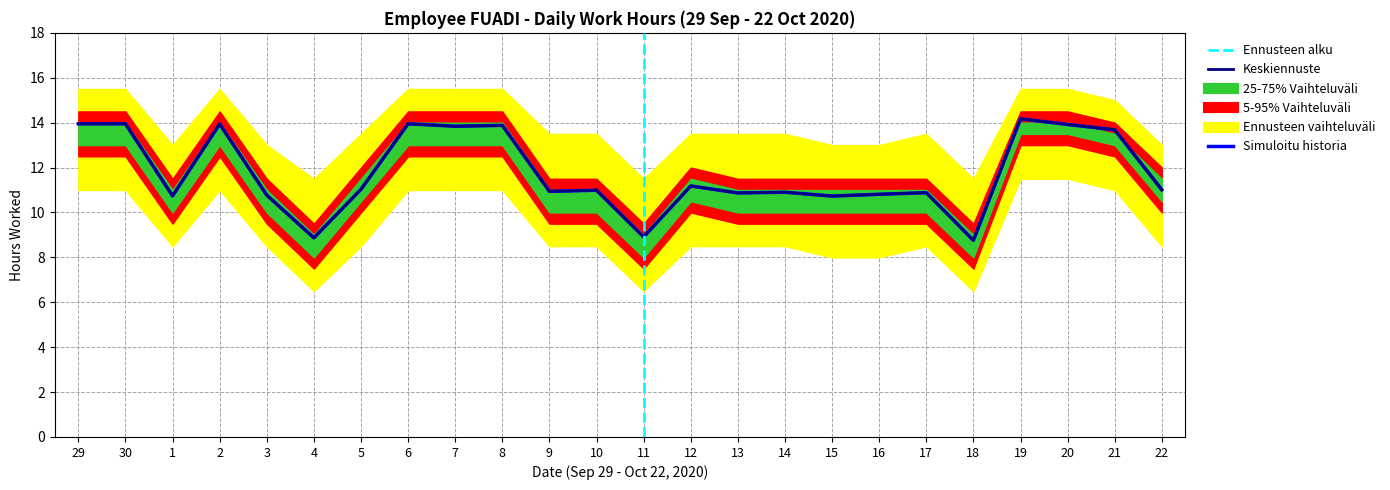

True or false: Keskiennuste has a value of 10.7 at 15.

True